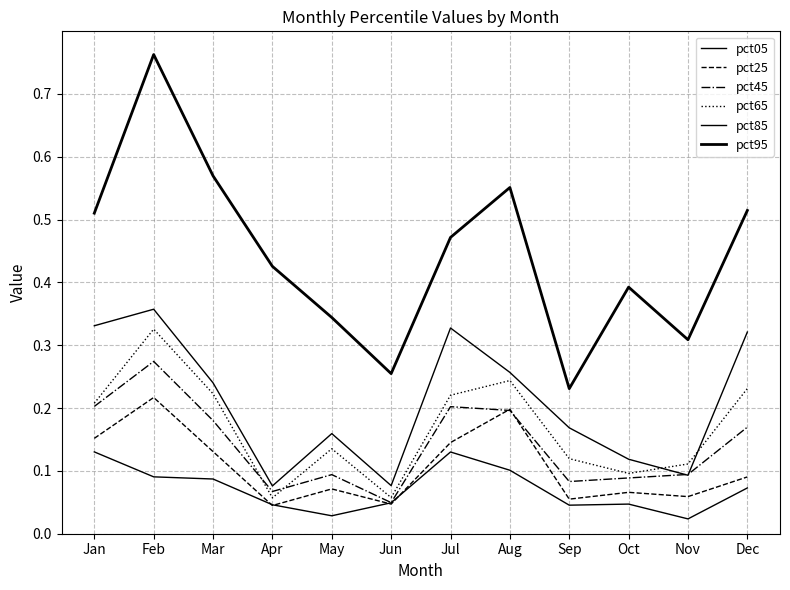

Which category has the highest value in the pct05 series?

Jan